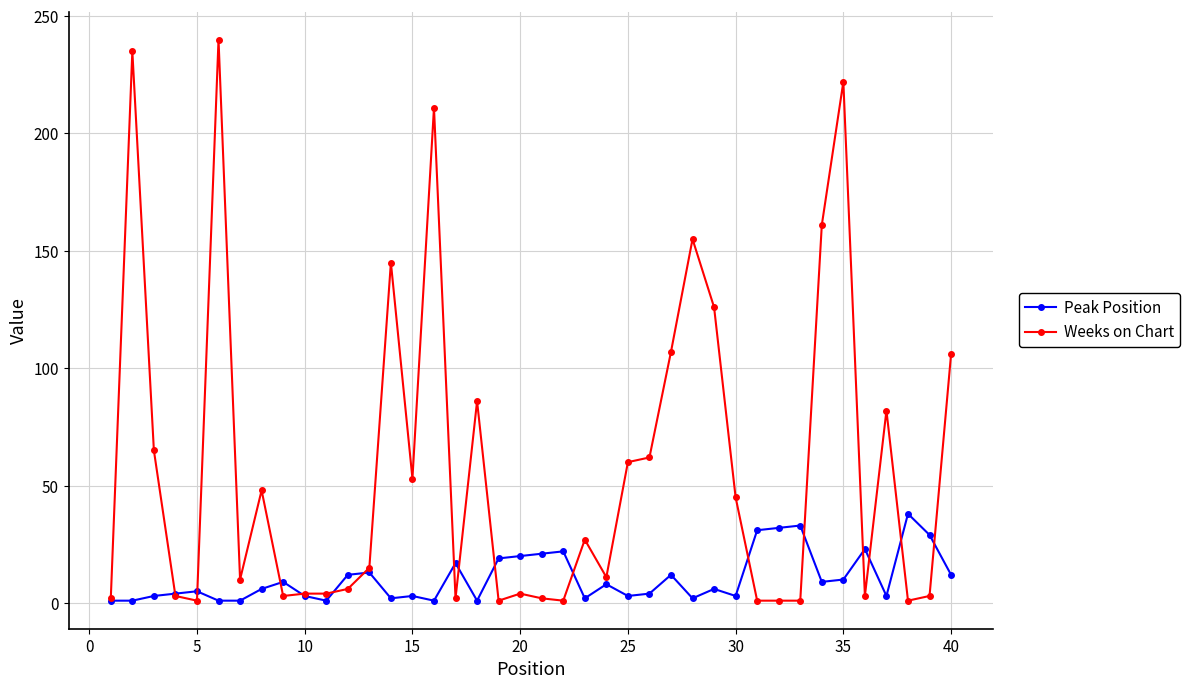

True or false: Weeks on Chart has more than 1 points higher than both neighbors.

True